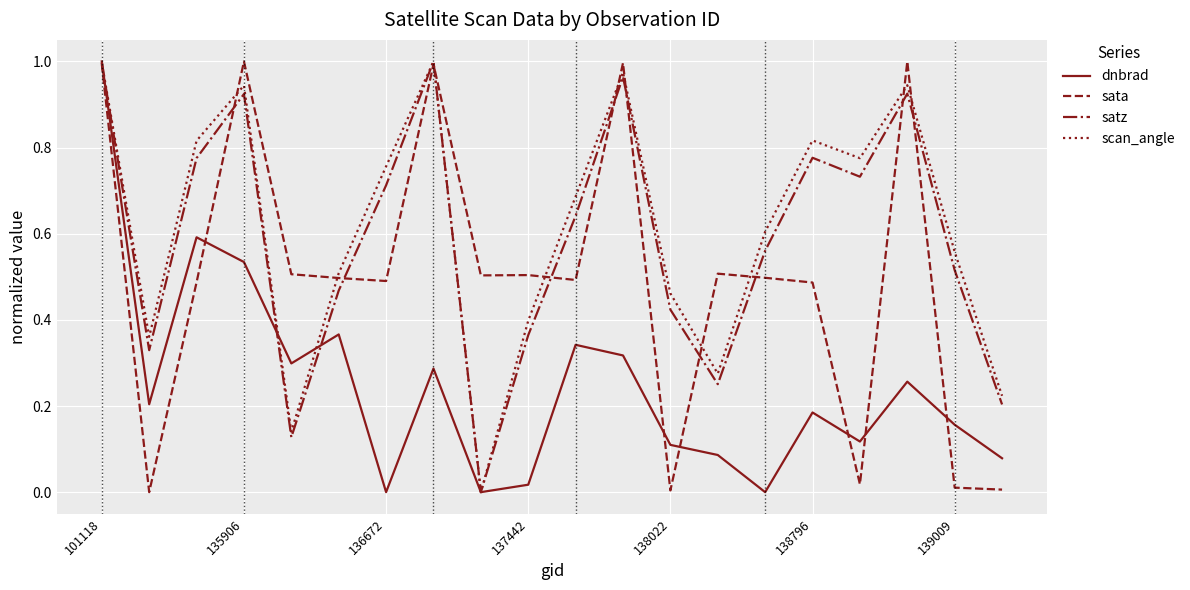

How many interior local valleys does the satz series have?

5